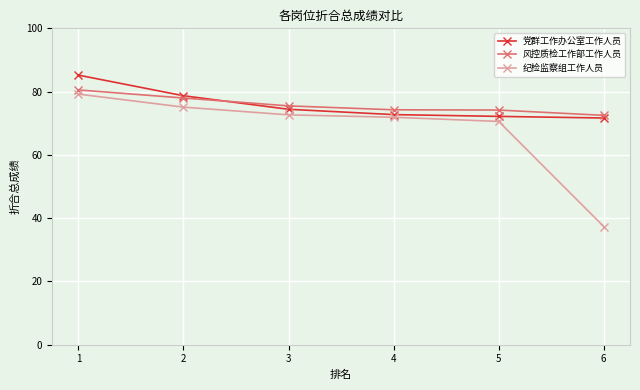

How many times do 风控质检工作部工作人员 and 党群工作办公室工作人员 cross each other?

1